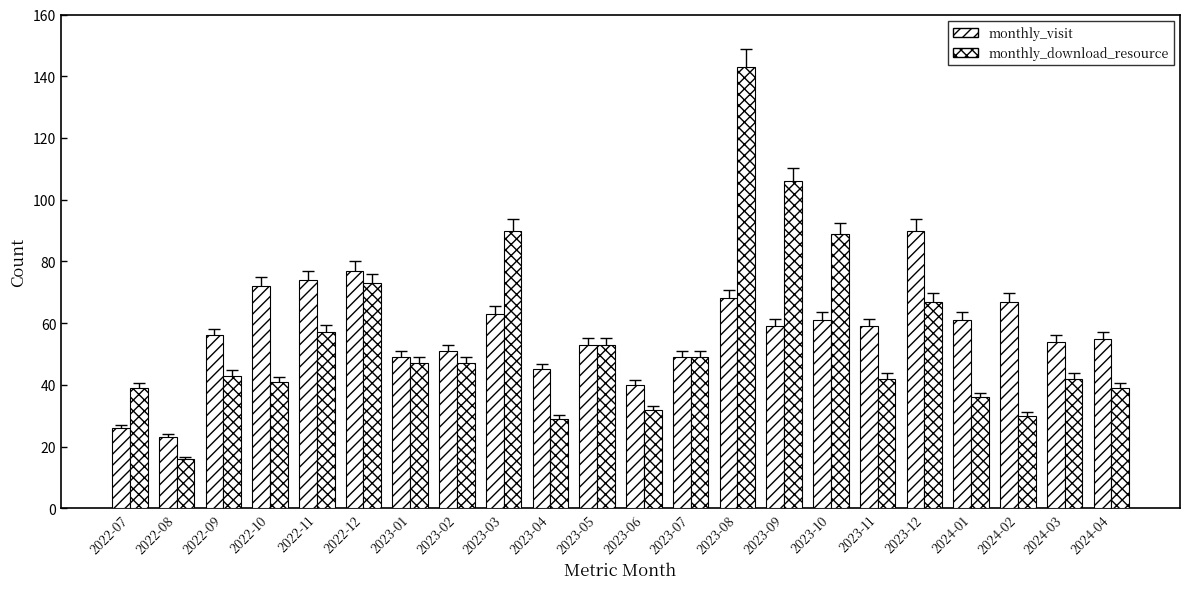

Does the chart contain stacked bars?

No